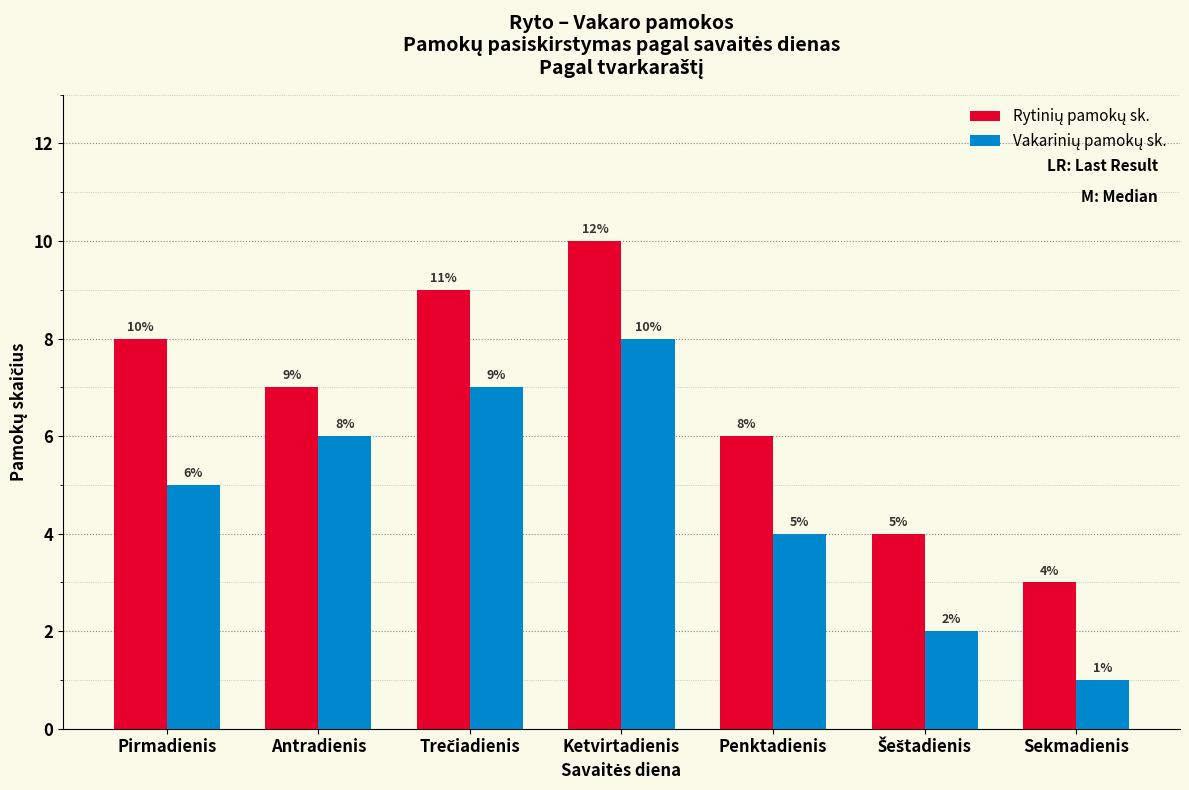

At which category is the sum across all series the highest?

Ketvirtadienis